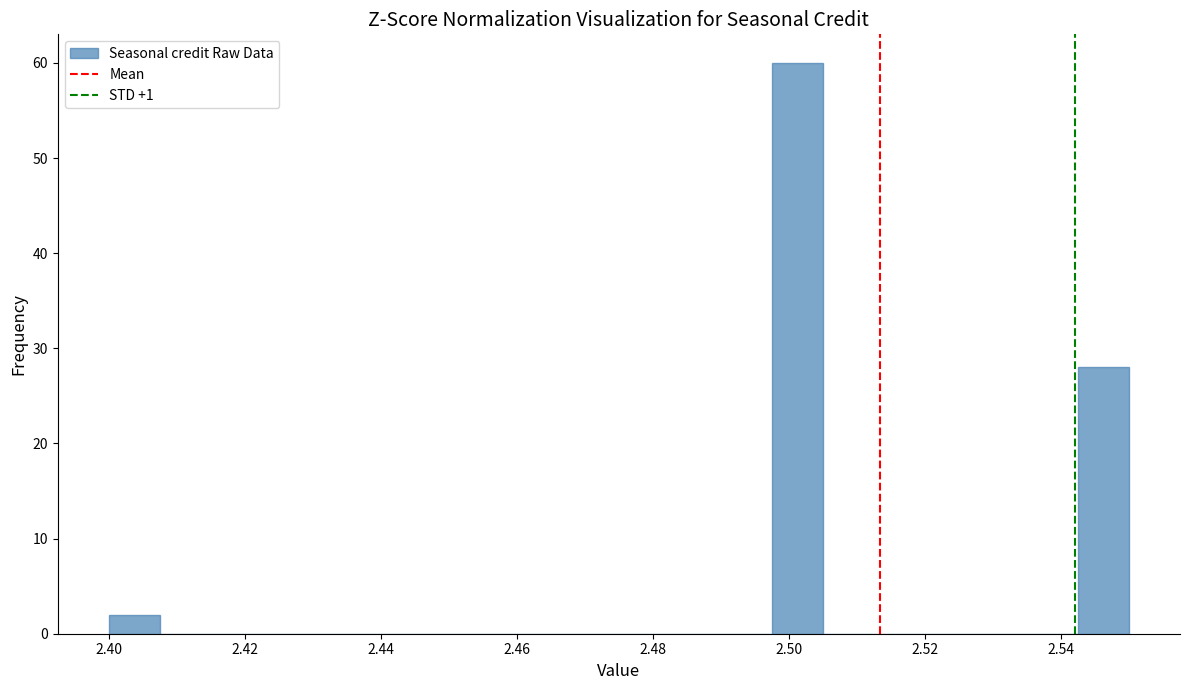

Read against the x-axis, roughly where is the centre of the tallest bar?

2.502